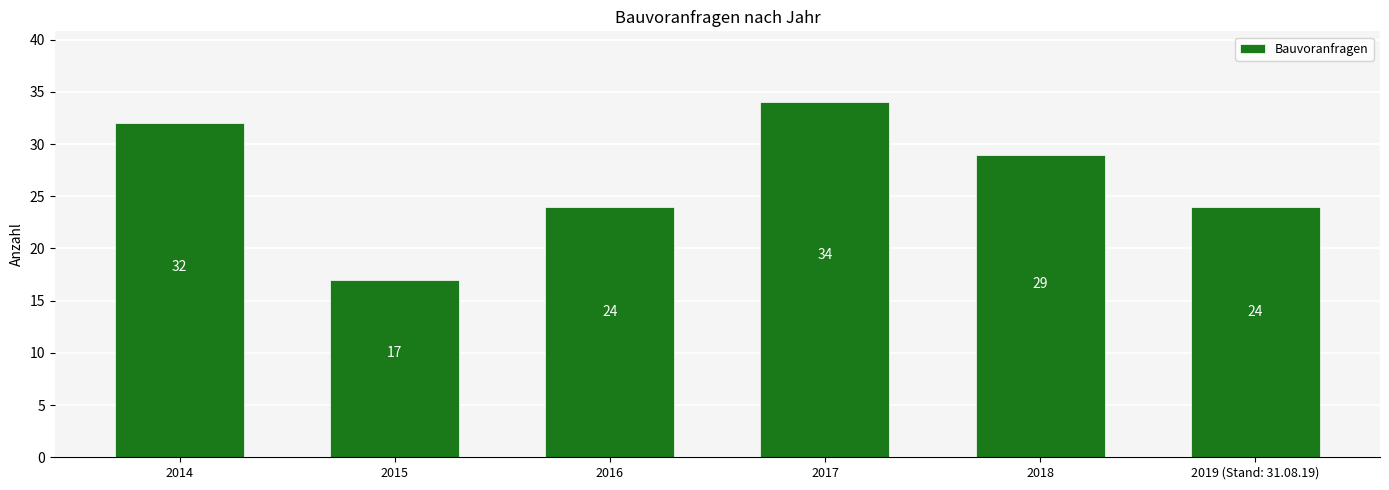

How many values are between 24 and 32?

4